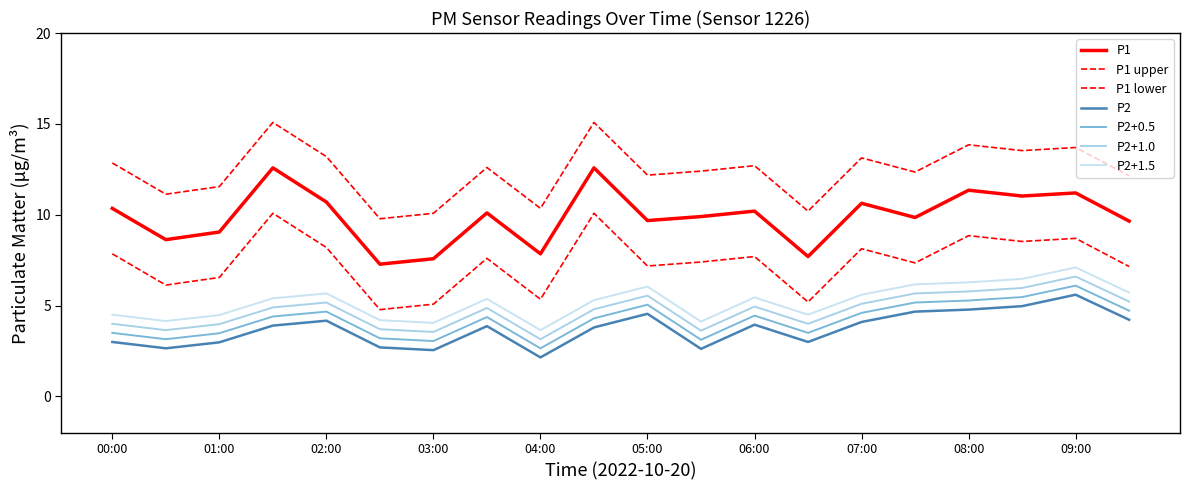

What is the value of the P2 point at the 10th from the left?

3.8